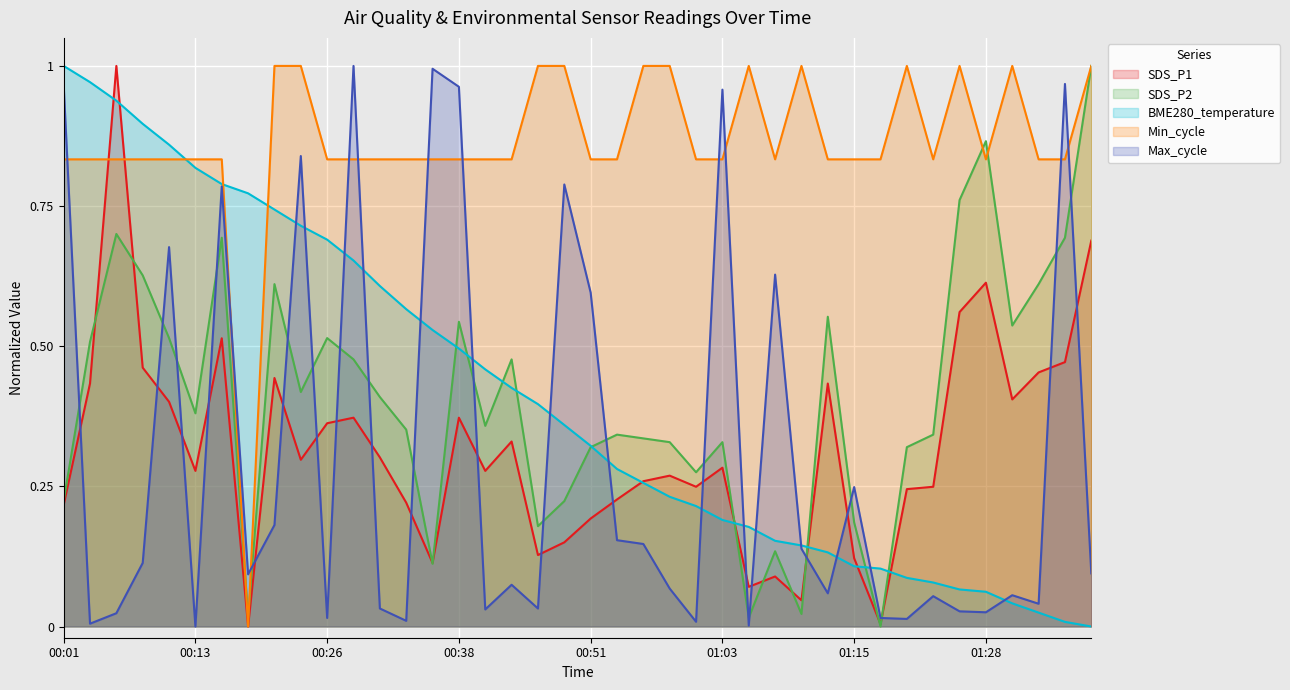

How many lines are shown in the chart?

5